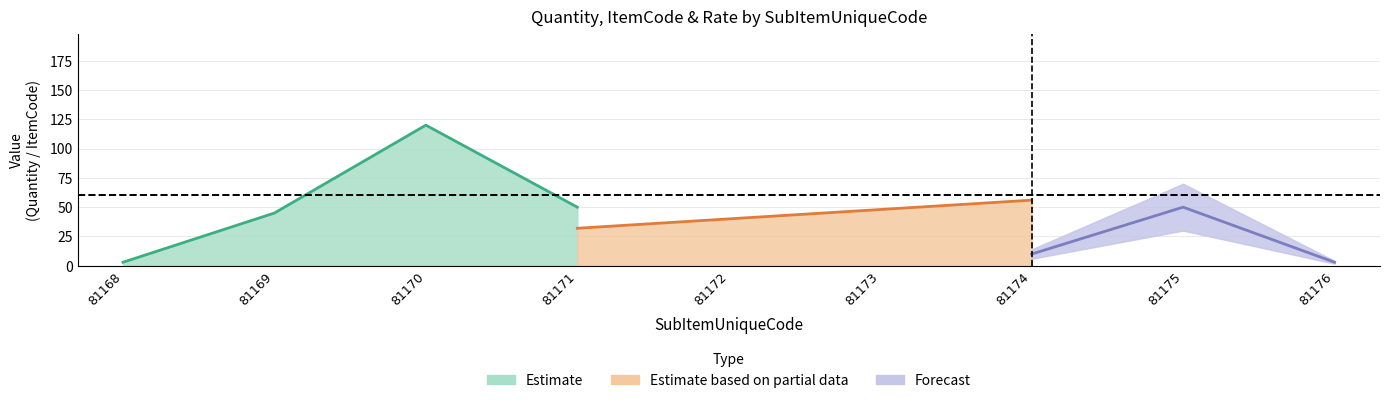

Between 81168 and 81176, which is larger?

81168